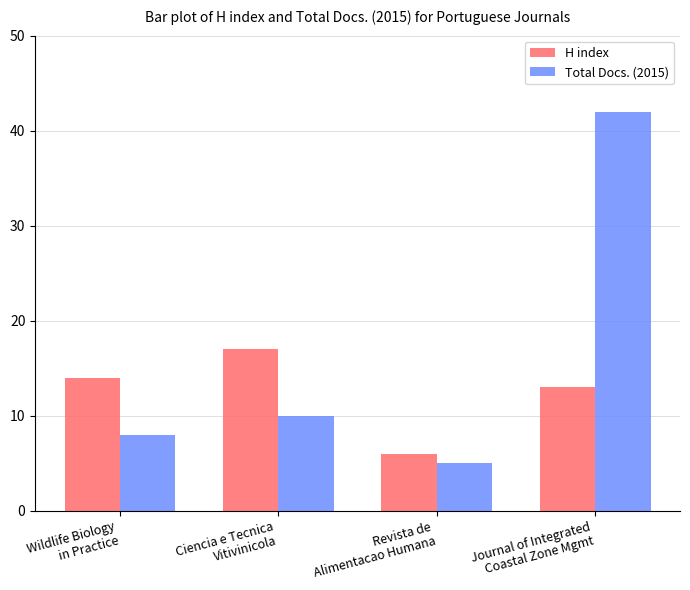

What are all the series names shown in the legend?

H index, Total Docs. (2015)